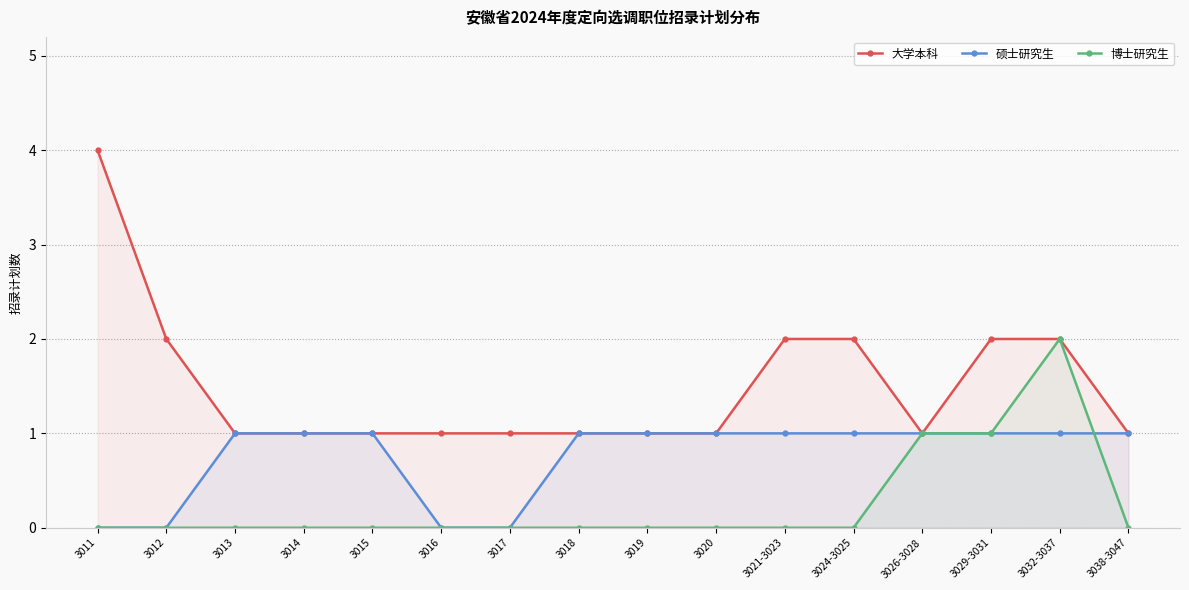

What is the sum of the 硕士研究生 values at 3026-3028 and 3017?

1